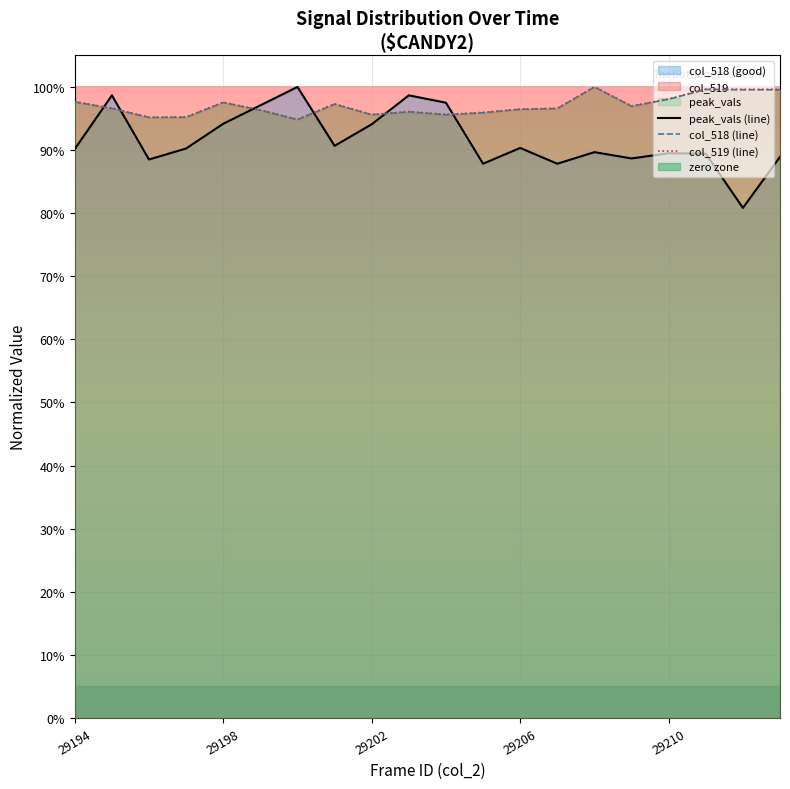

Which has a higher value, 6 or 19?

6